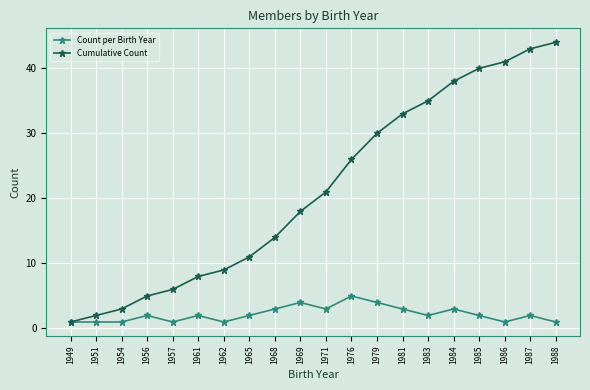

What is the spread (max minus min) of values at 1984?

35